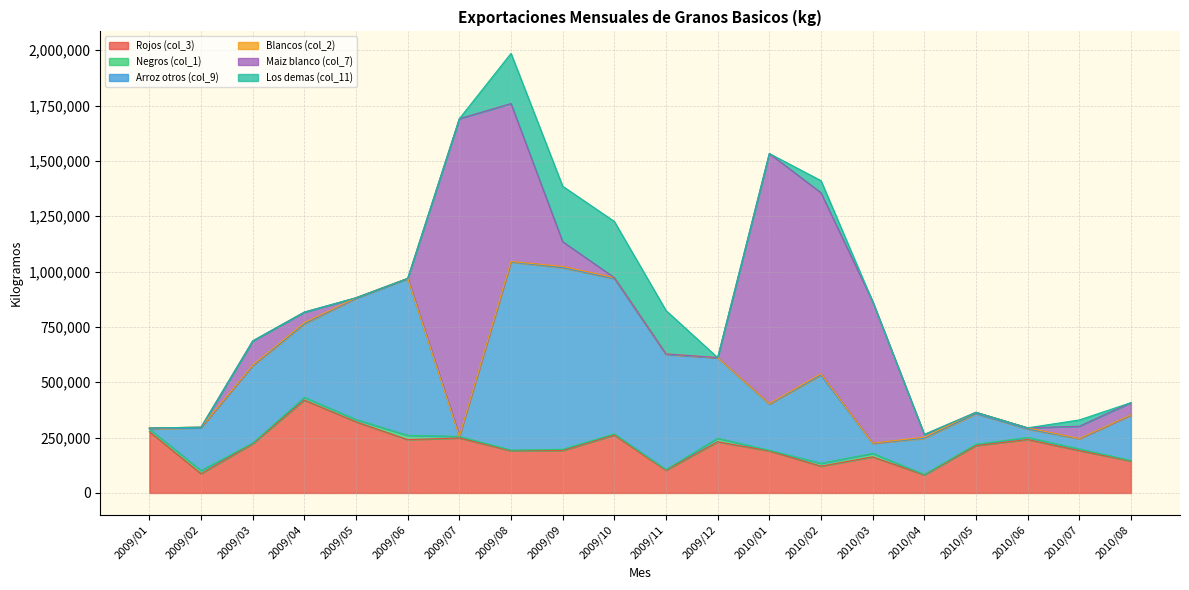

Does the chart have visible grid lines?

Yes